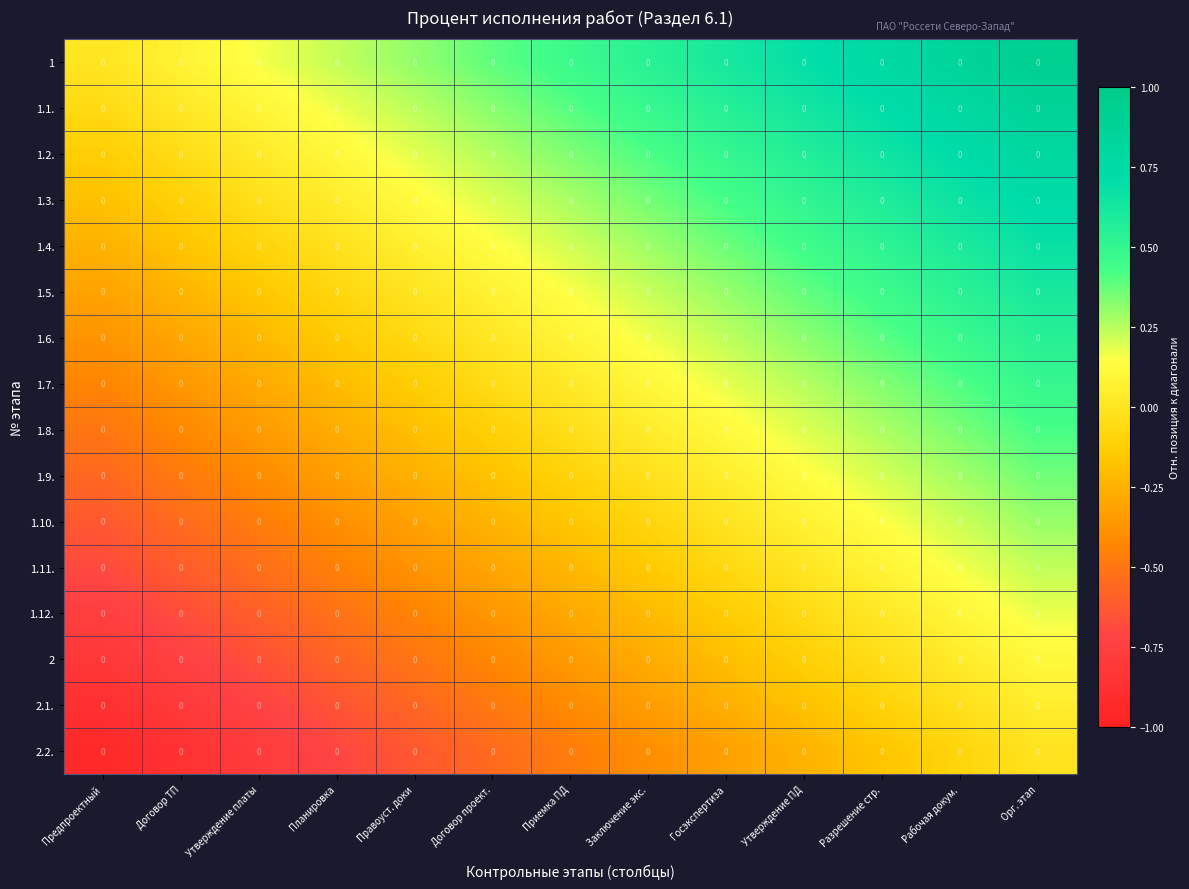

Which has a higher value, Разрешение стр. or Предпроектный?

Разрешение стр.